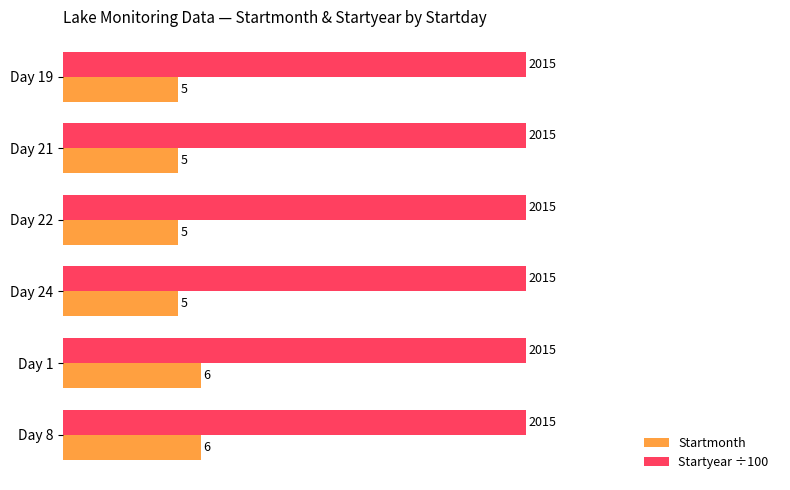

Rank the series by their maximum value, from highest to lowest.

Startyear ÷100, Startmonth